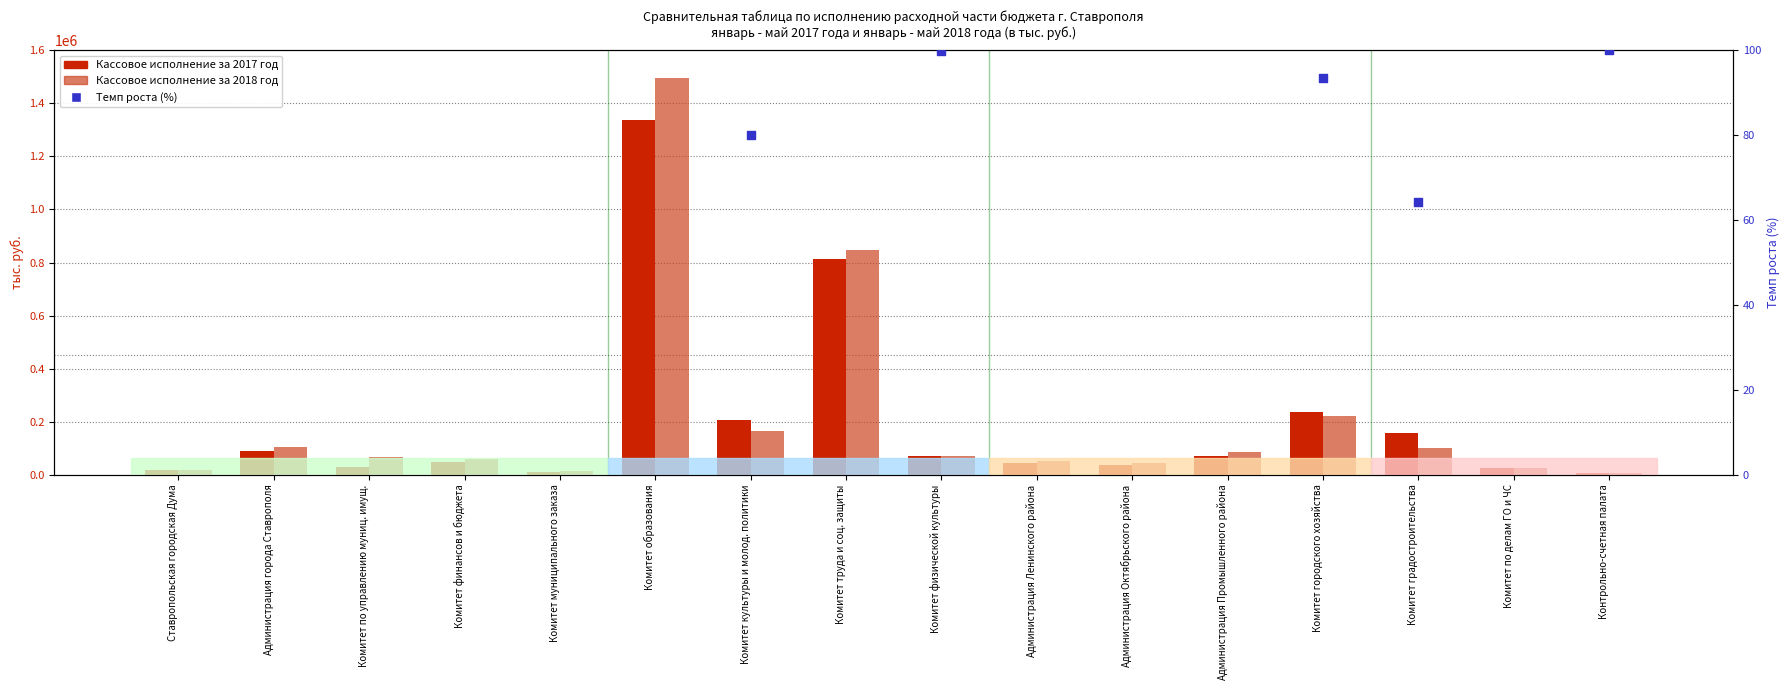

At how many categories does at least one series exceed 1328960?

1